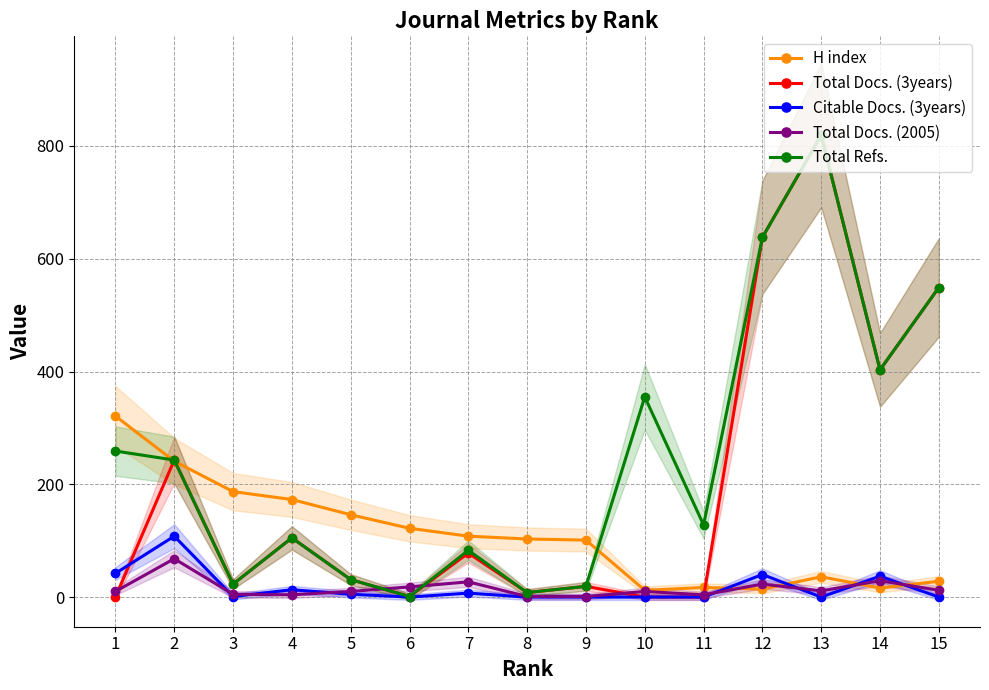

What is the highest value of the Total Docs. (3years) series?

819